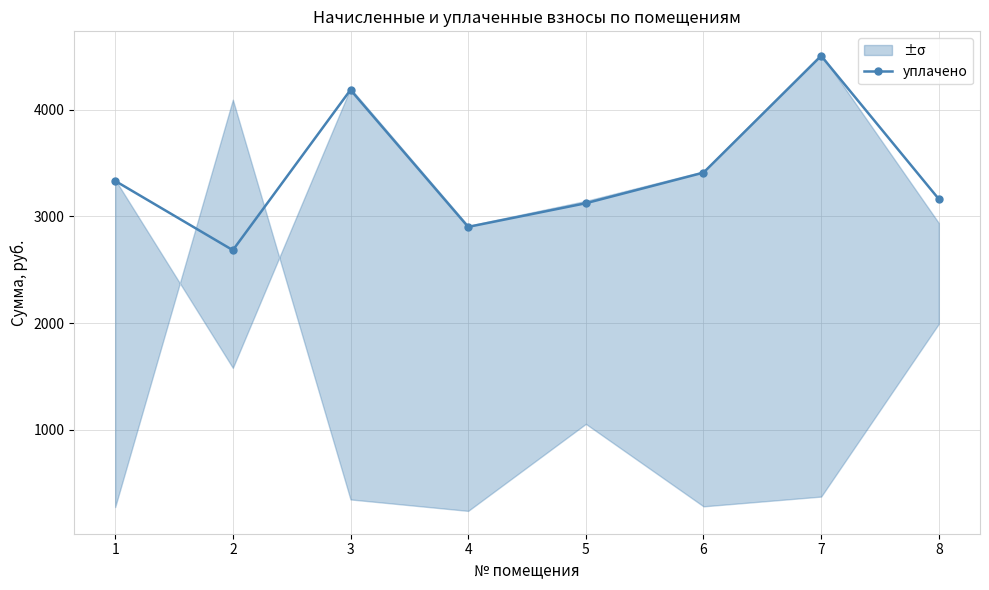

At which category does the data reach its first local peak?

3